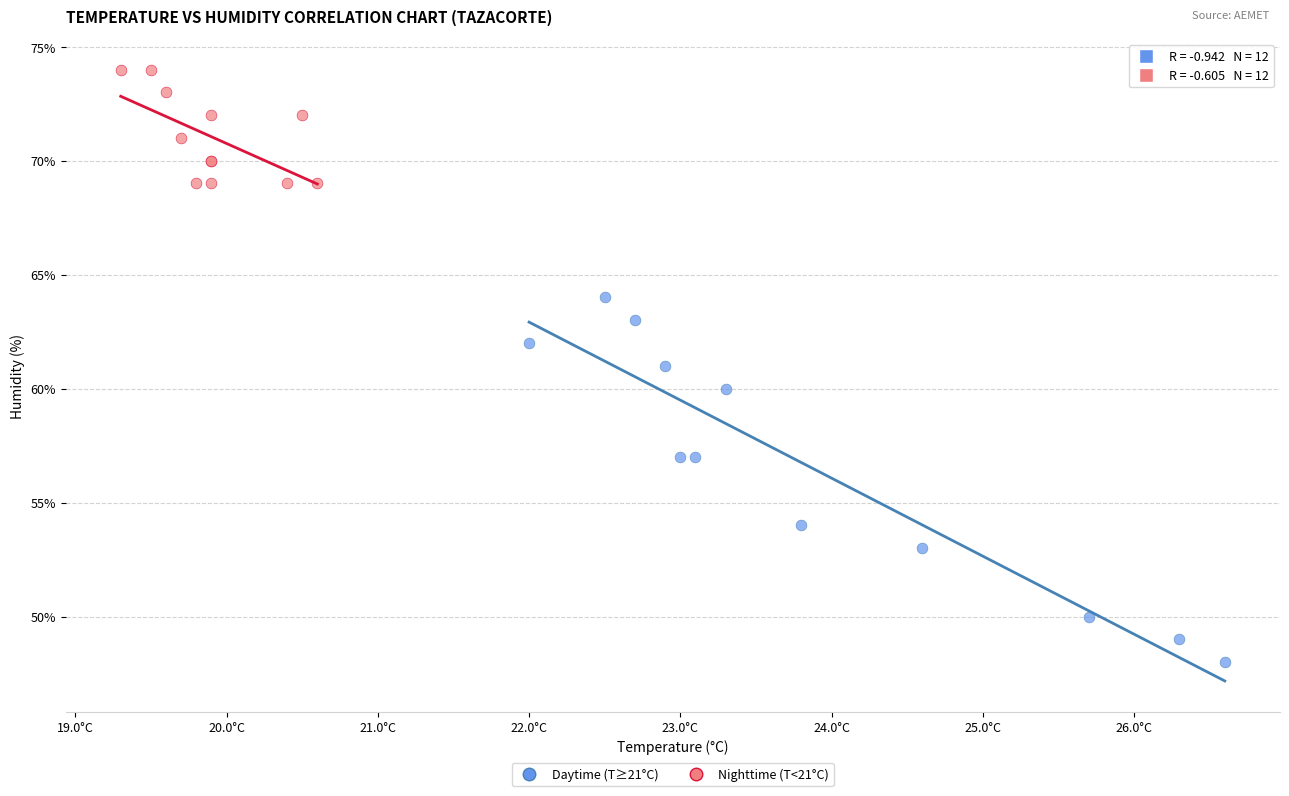

Which series reaches the minimum Y coordinate?

Daytime (T≥21°C)